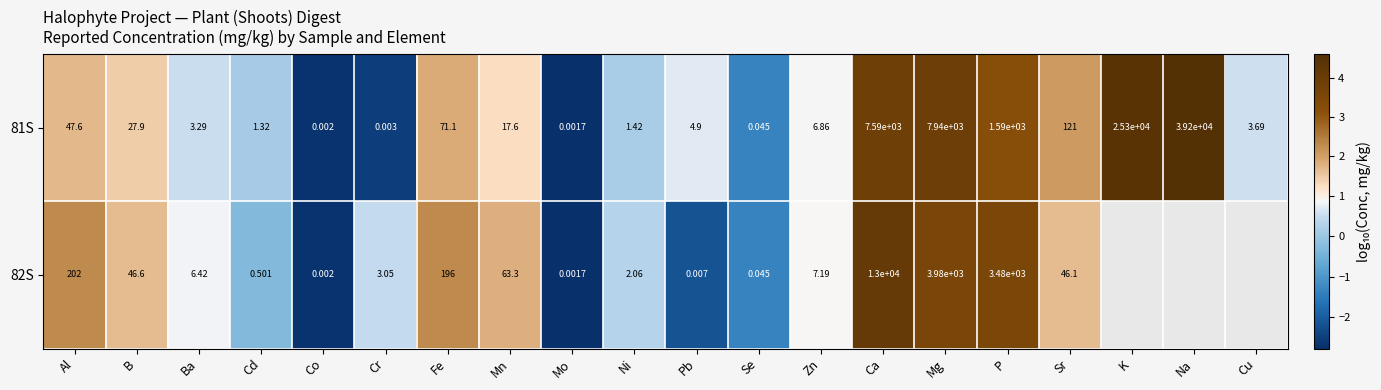

Between Al and Co, which series saw the biggest shift?

82S